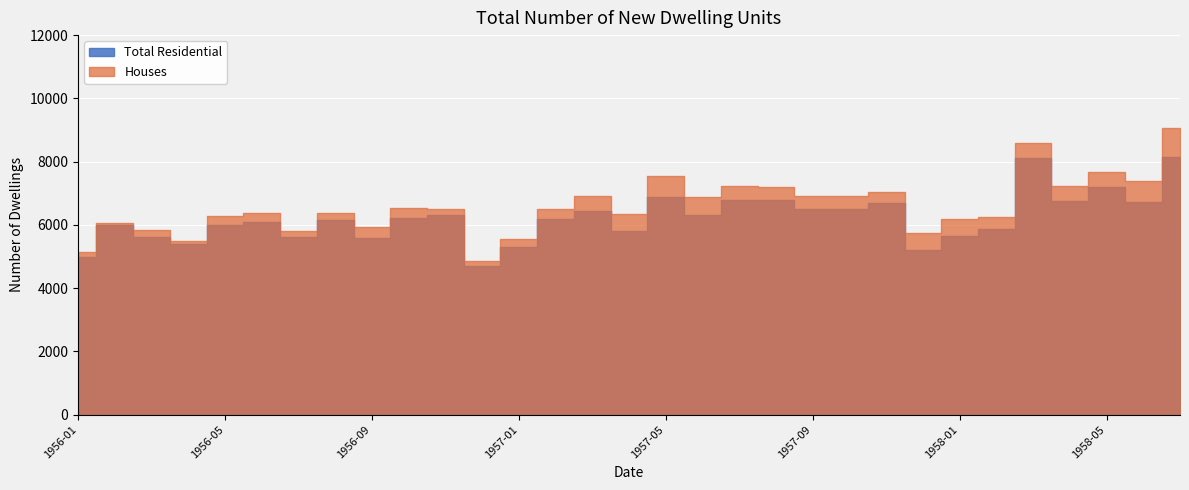

The Houses series shows 11833 at 1957-06. True or false?

False